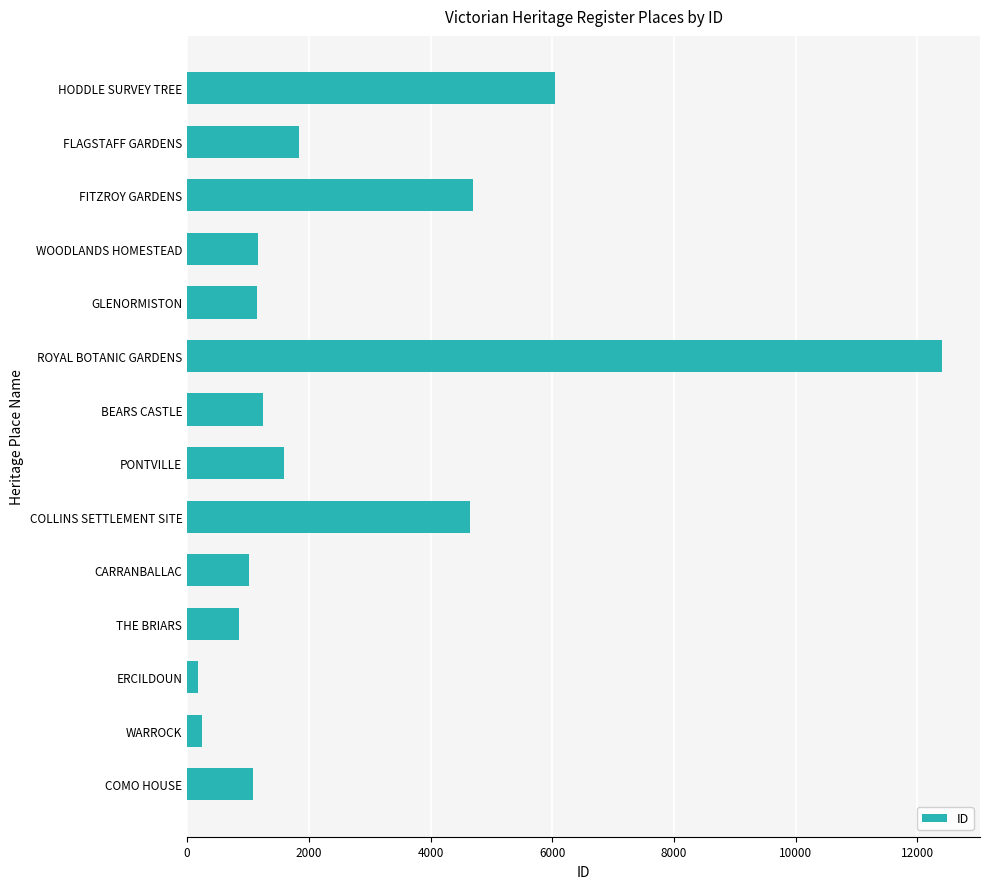

What is the maximum value shown in the chart?

12407